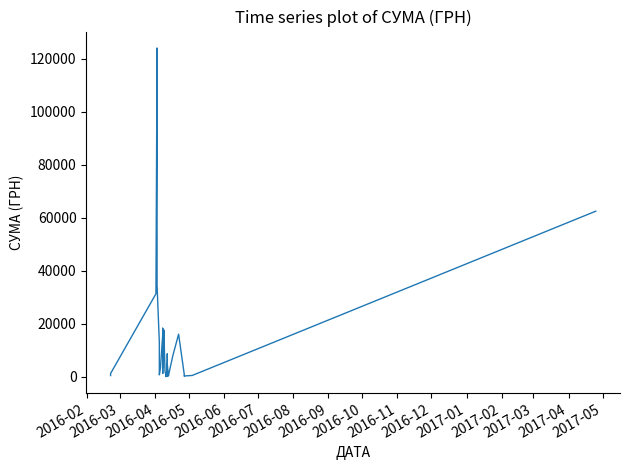

What is the minimum value shown in the chart?

22.5